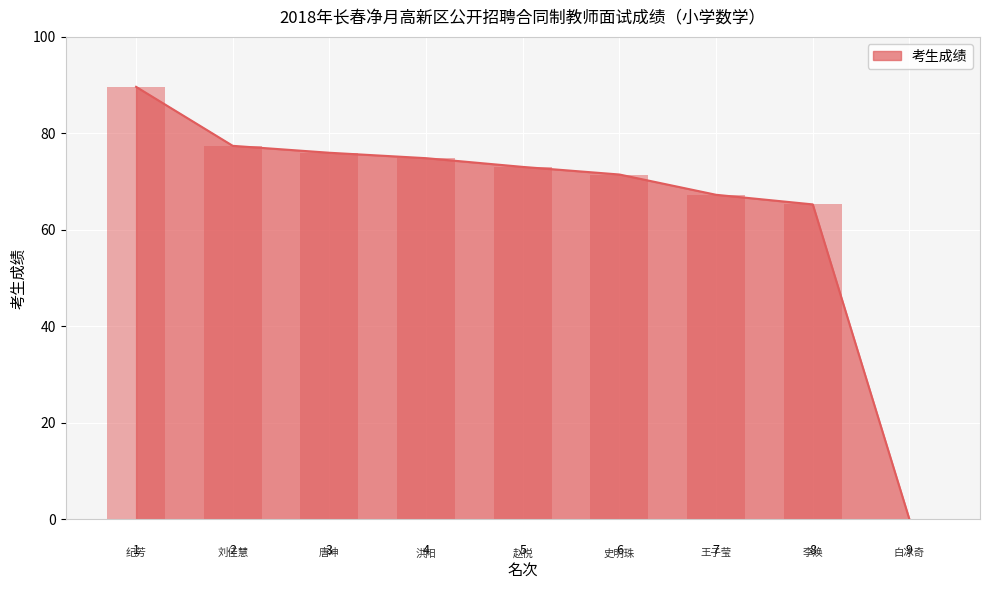

The value at 8 is 107.9. True or false?

False